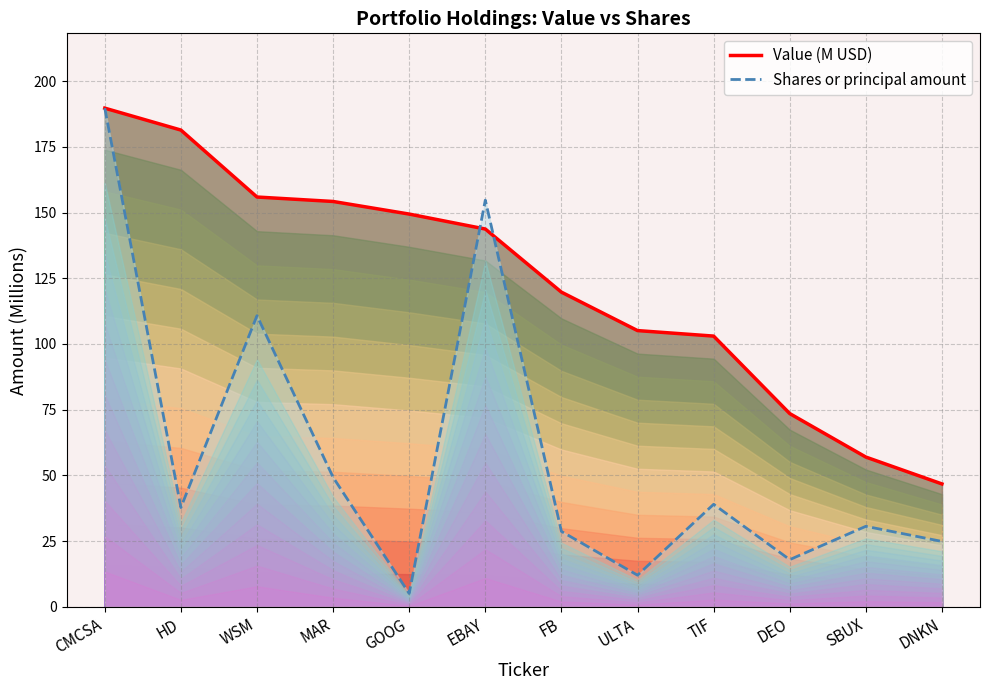

What is the label of the 9th point from the left?

TIF